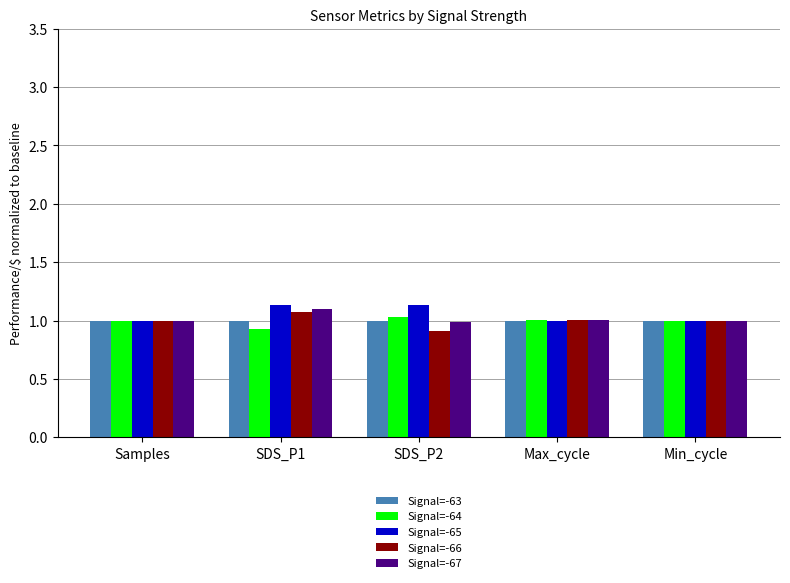

What is the label of the 3rd bar from the left?

SDS_P2